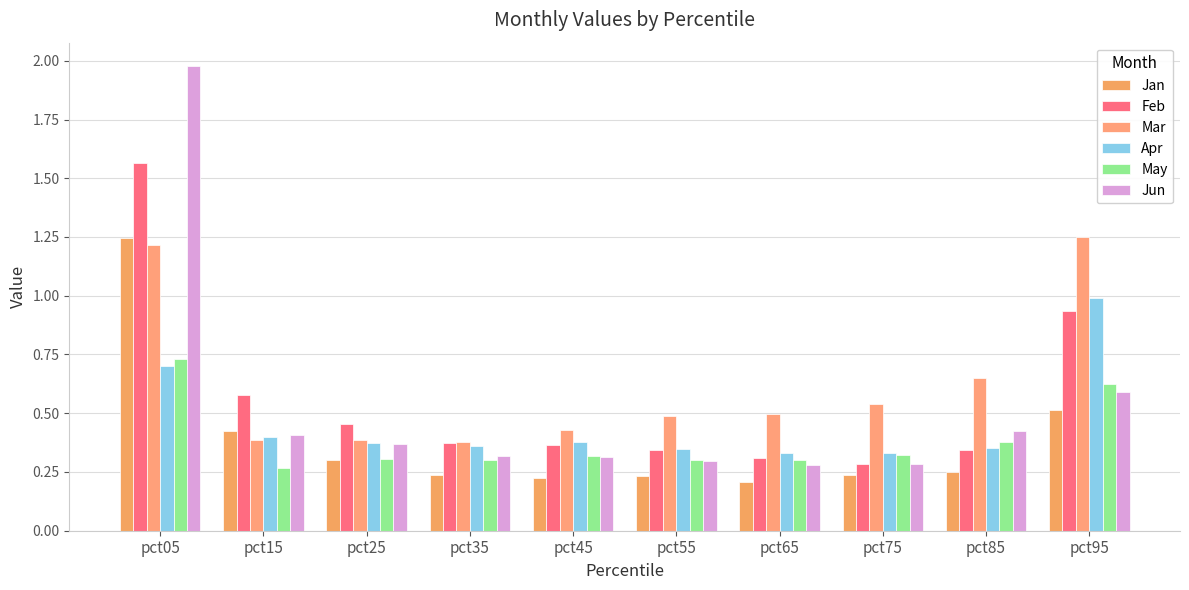

The value of Apr at pct15 is 0.6. True or false?

False